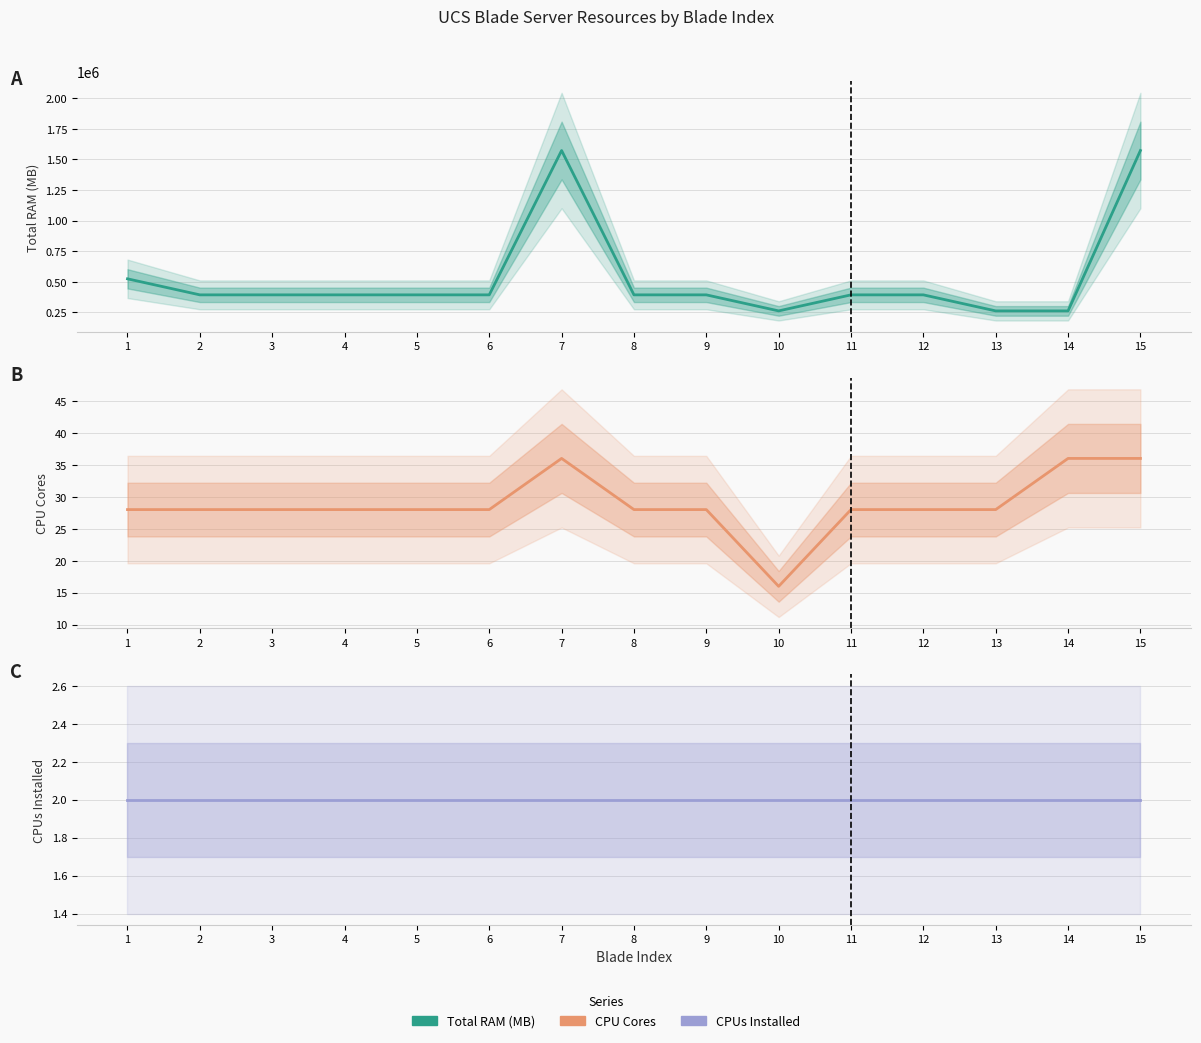

Reading right to left, list all the values displayed in this chart.

Total RAM (MB): 1572864	262144	262144	393216	393216	262144	393216	393216	1572864	393216	393216	393216	393216	393216	524288
CPU Cores: 36	36	28	28	28	16	28	28	36	28	28	28	28	28	28
CPUs Installed: 2	2	2	2	2	2	2	2	2	2	2	2	2	2	2